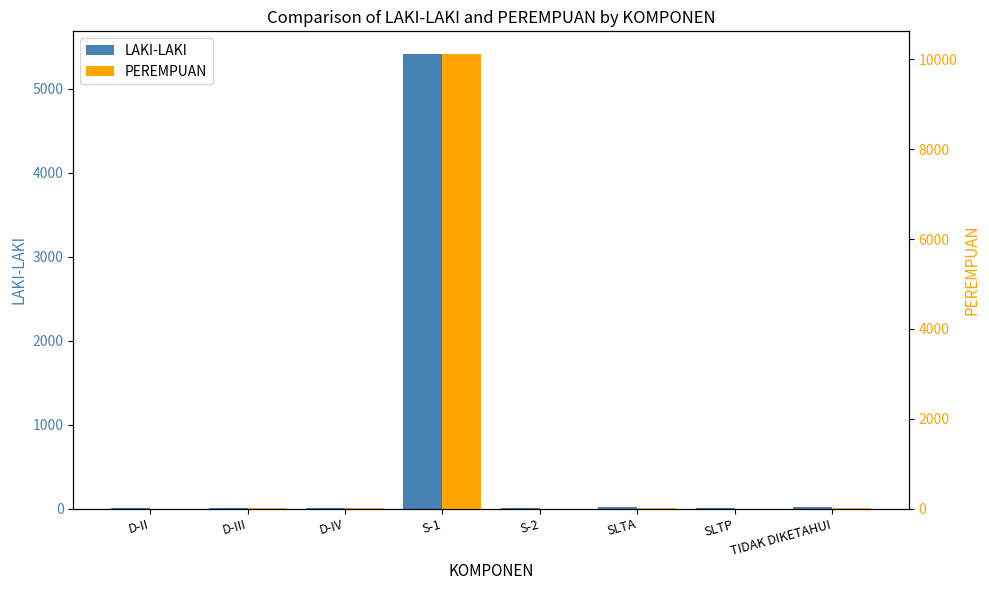

Is the value of LAKI-LAKI at TIDAK DIKETAHUI greater than the value of PEREMPUAN at SLTA?

No